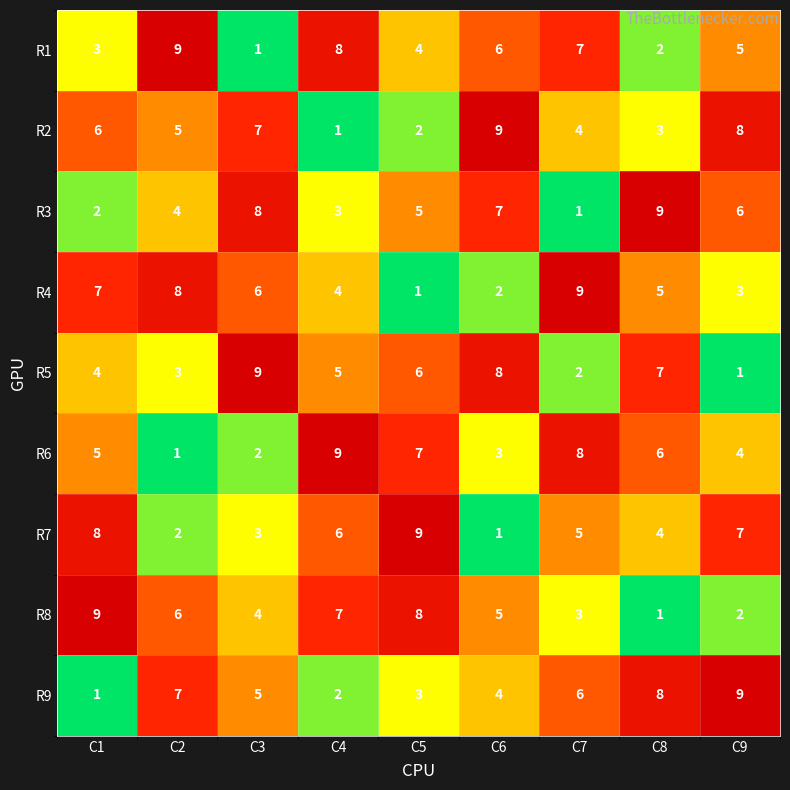

At how many categories does at least one series exceed 6?

9